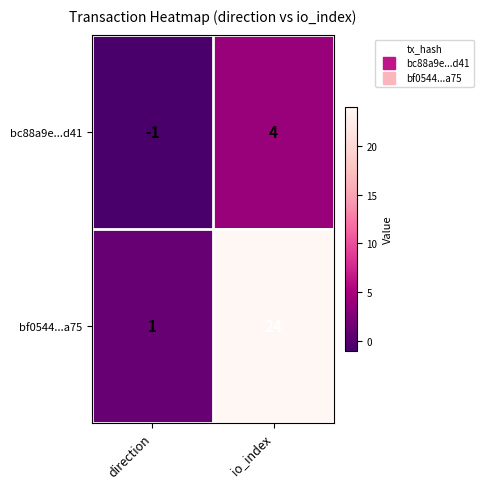

Which category has the highest value in the bc88a9e...d41 series?

io_index